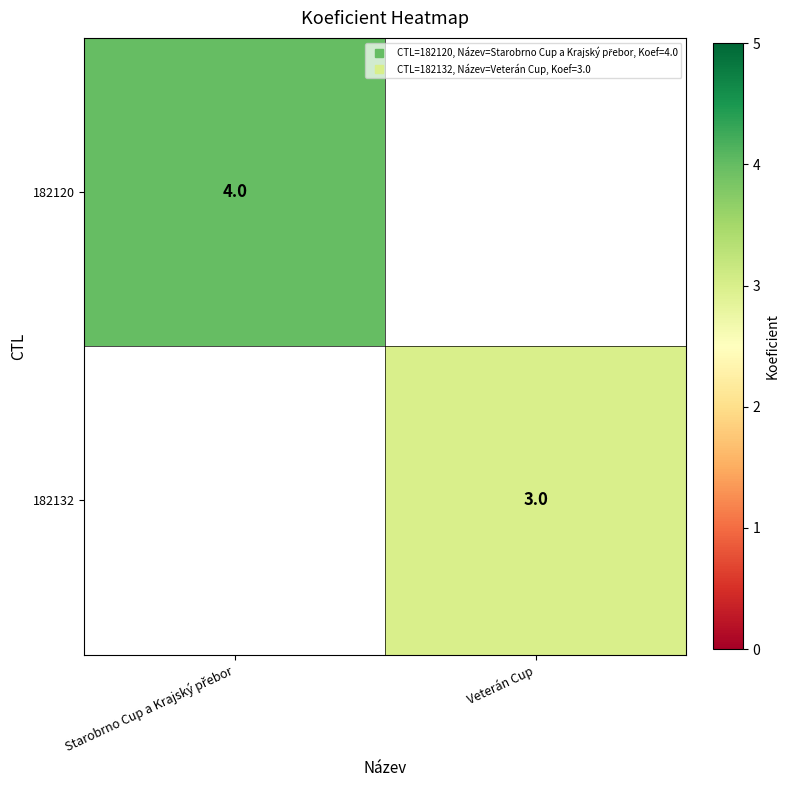

Which category has the highest value across all series?

Starobrno Cup a Krajský přebor